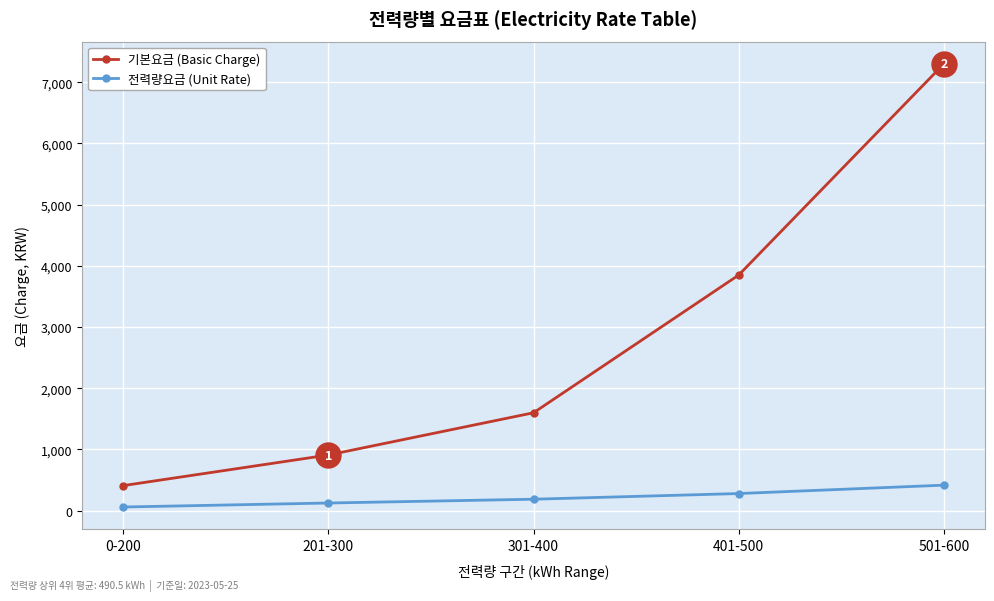

Where is 기본요금 (Basic Charge) nearest to the value 3855?

401-500